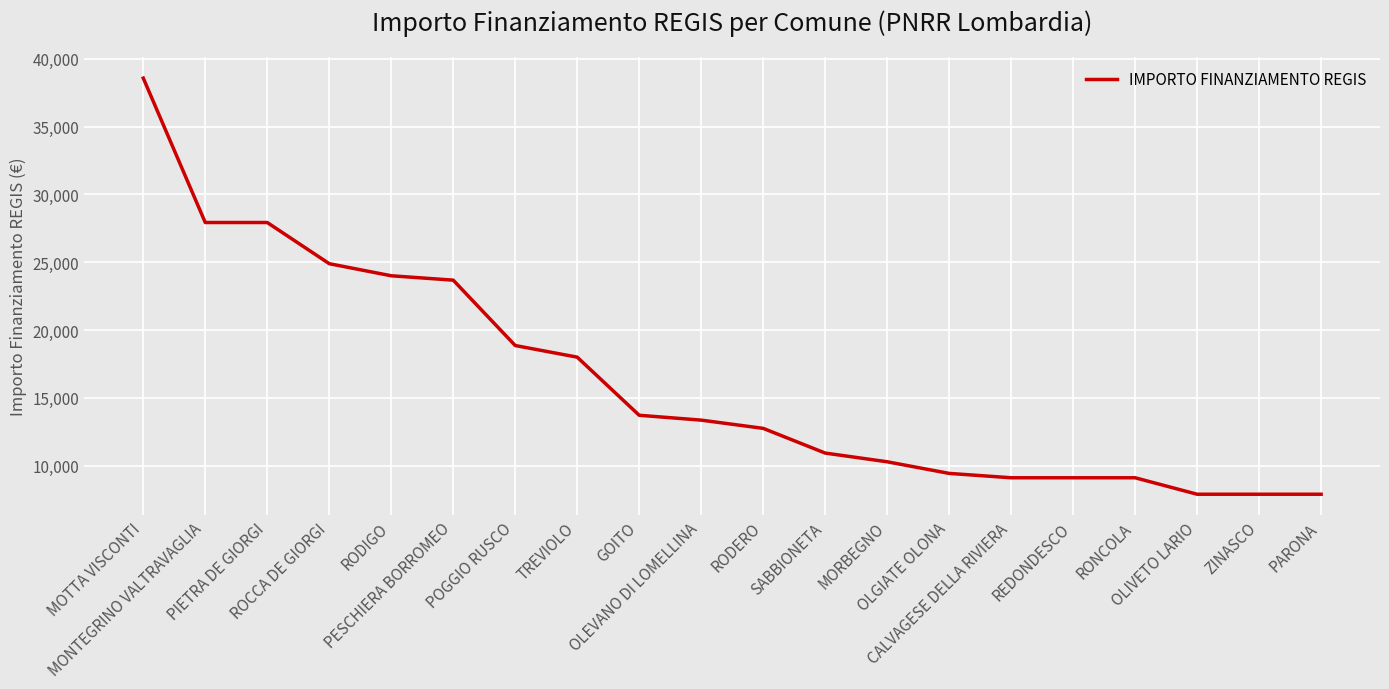

Reading left to right, extract all data points from this chart.

38565	27922	27922	24887	23996	23673	18854	17997	13712	13354	12747	10926	10284	9427	9105	9105	9105	7891	7891	7891